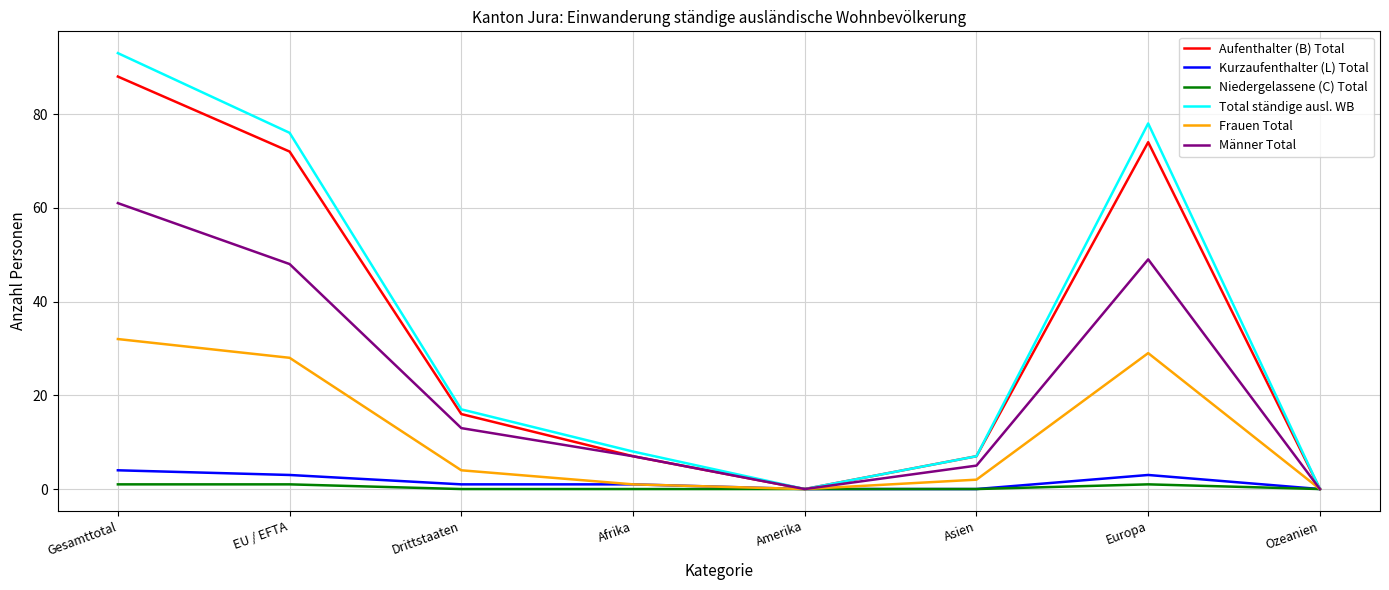

Is the value of Kurzaufenthalter (L) Total at Gesamttotal greater than the value of Total ständige ausl. WB at Ozeanien?

Yes